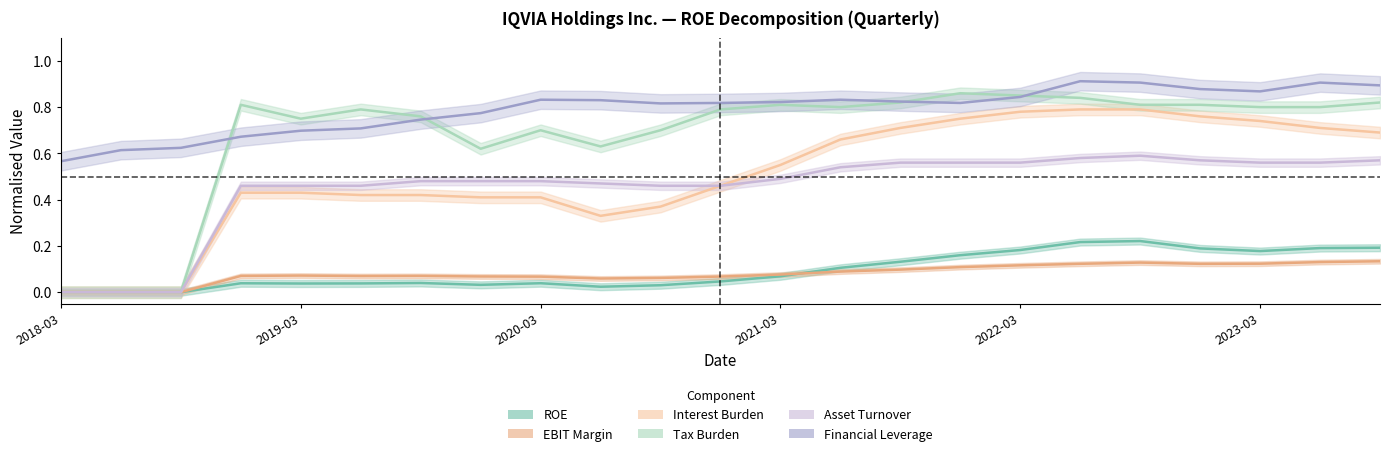

Which series has the largest total across all categories?

Financial Leverage